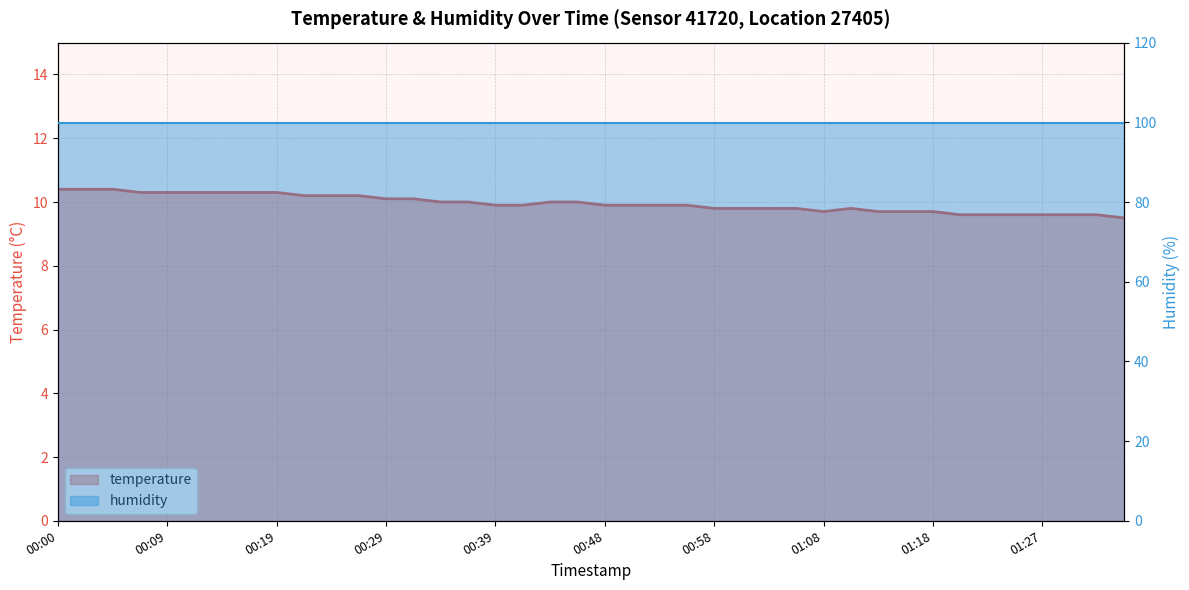

True or false: temperature_line has a value of 9.9 at 22.

True